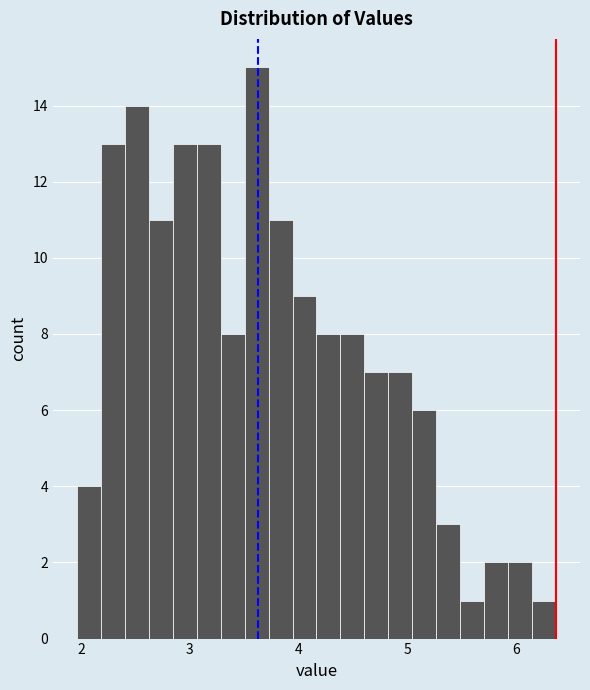

Read against the x-axis, roughly where is the centre of the tallest bar?

3.6